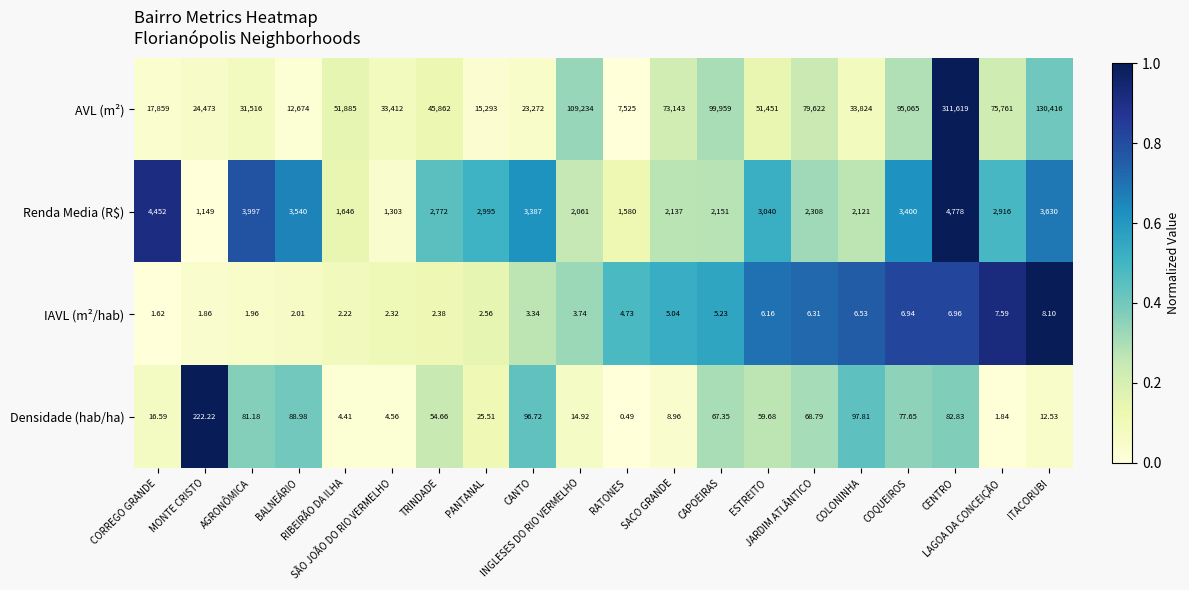

Which series has the largest total across all categories?

AVL (m²)